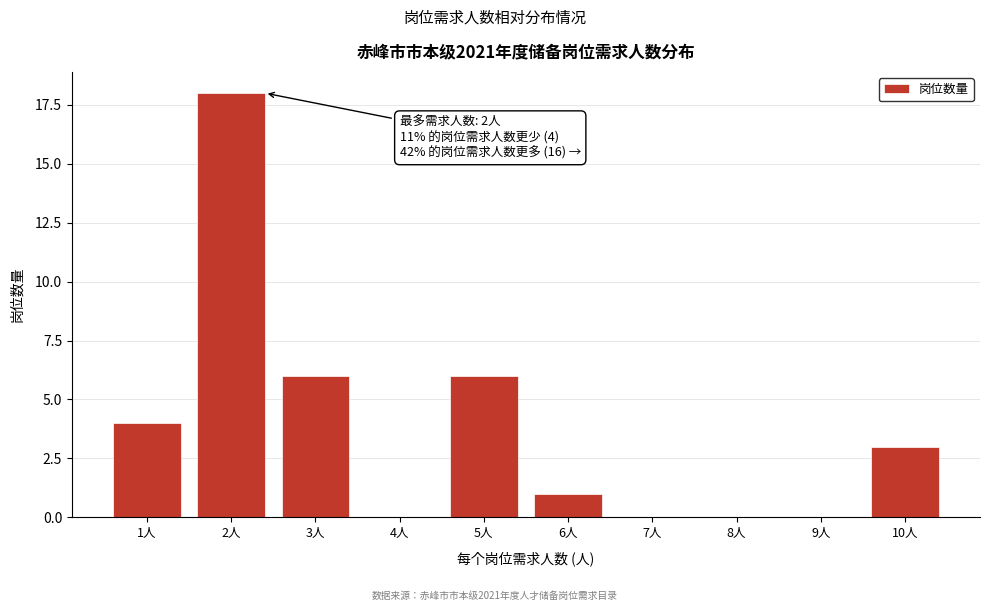

Reading right to left, list all the values displayed in this chart.

10人=3	9人=0	8人=0	7人=0	6人=1	5人=6	4人=0	3人=6	2人=18	1人=4